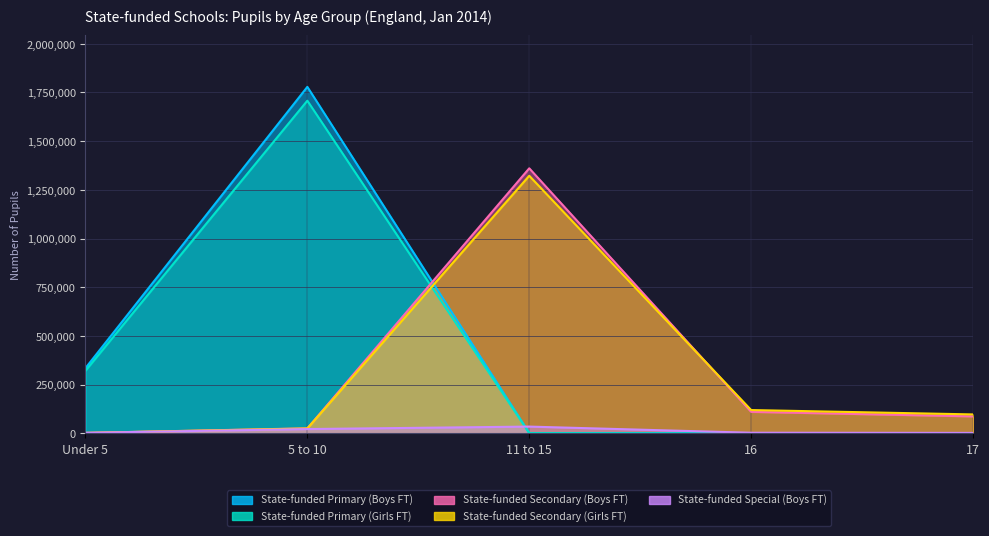

Count the number of data series in this chart.

5